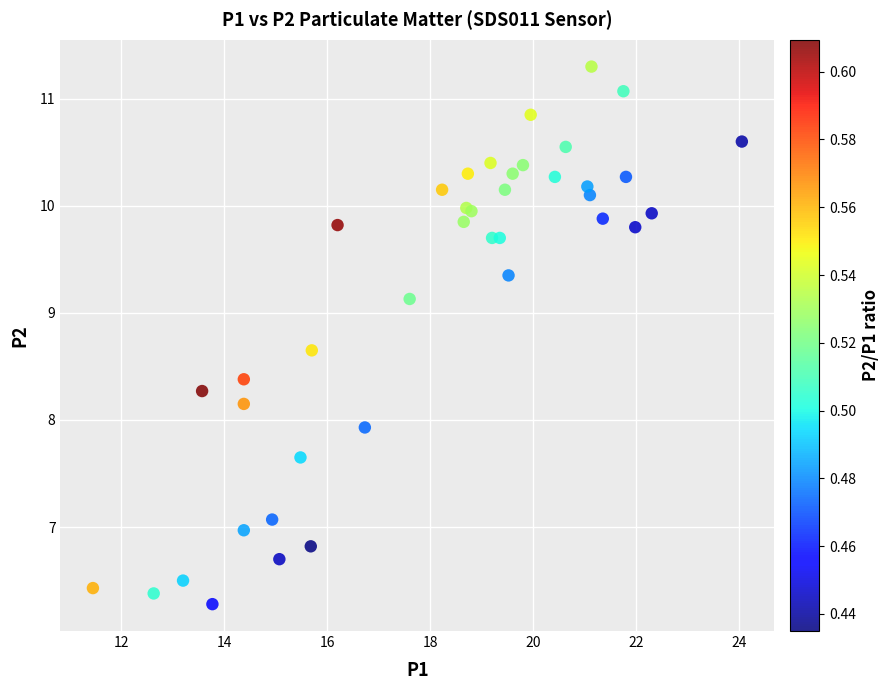

What Y value in the scatter plot is closest to 8?

7.9